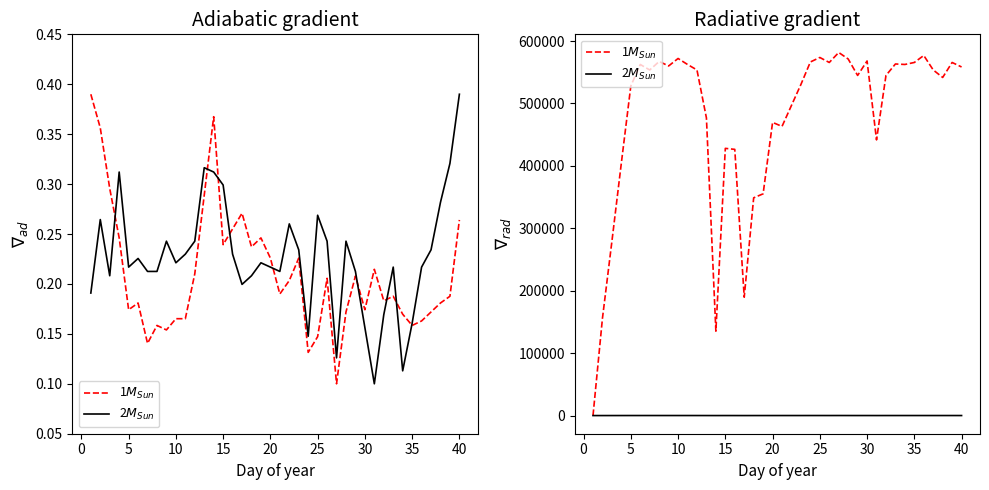

What is the difference between the maximum and minimum values in the col_12 series?

0.3